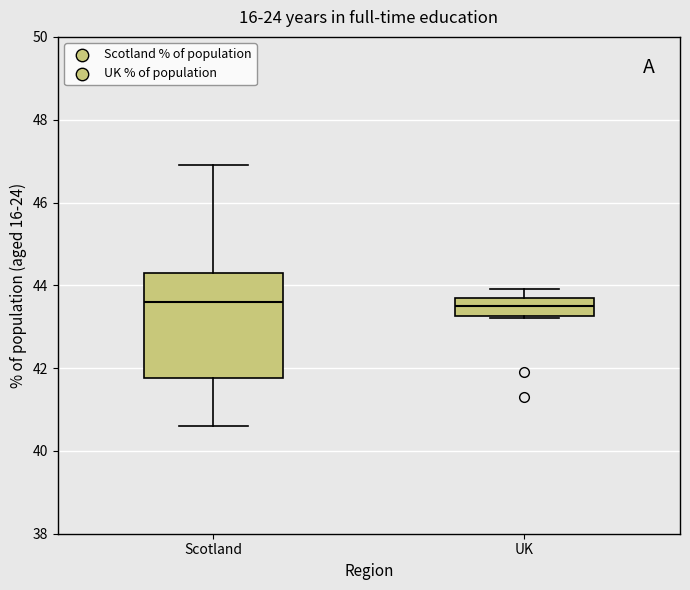

Reading left to right, transcribe this box plot: for each box, give where its median line is, the range the box spans, and where its two whiskers end, as read against the y-axis. The values are not printed on the chart, so give them approximately, as read against the axis.

Scotland: median 43.6, box 41.8 to 44.4, whiskers 40.6 to 47.0
UK: median 43.6, box 43.2 to 43.8, whiskers 43.2 to 44.0